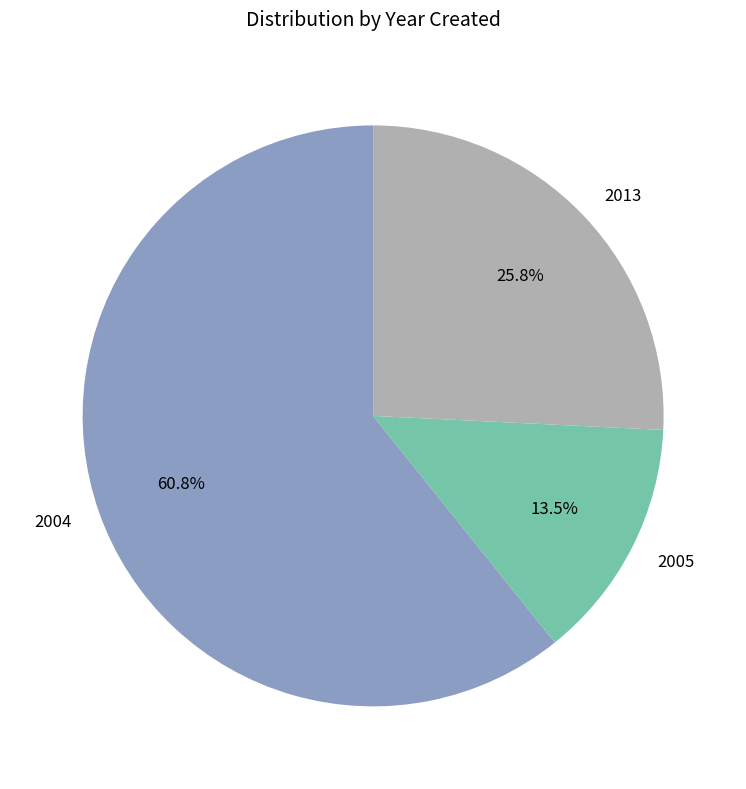

Rank the categories by value from lowest to highest.

2005, 2013, 2004